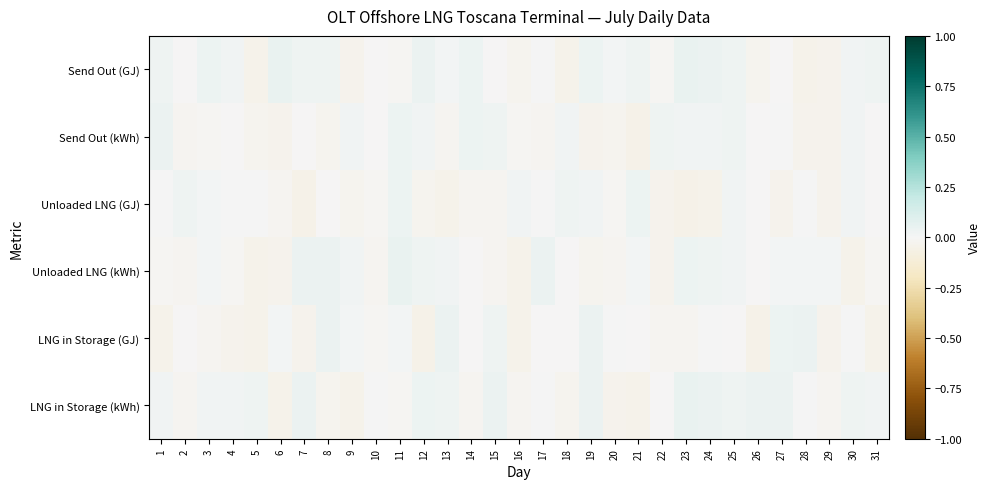

What is the spread (max minus min) of values at 23?

0.1